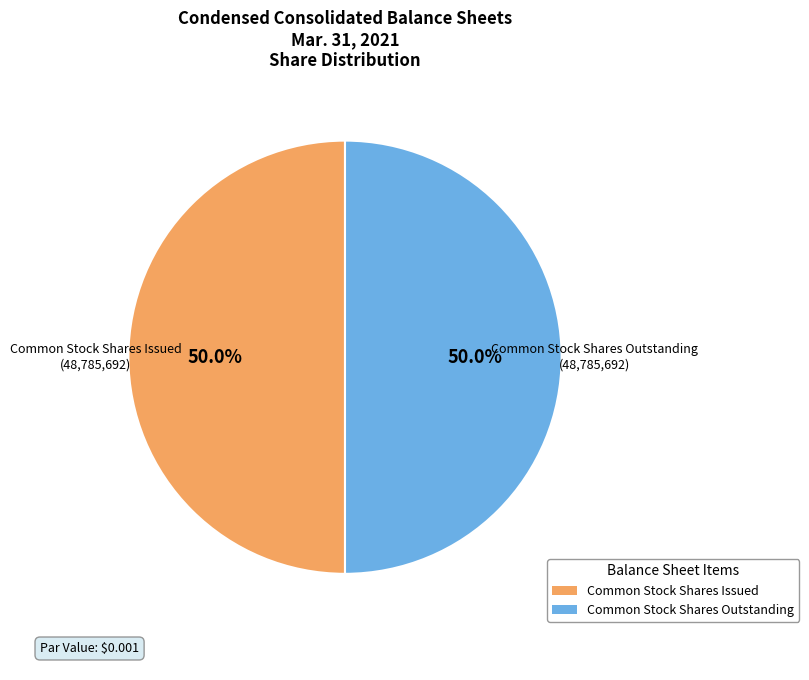

To the nearest percent, what is the average slice percentage?

50%